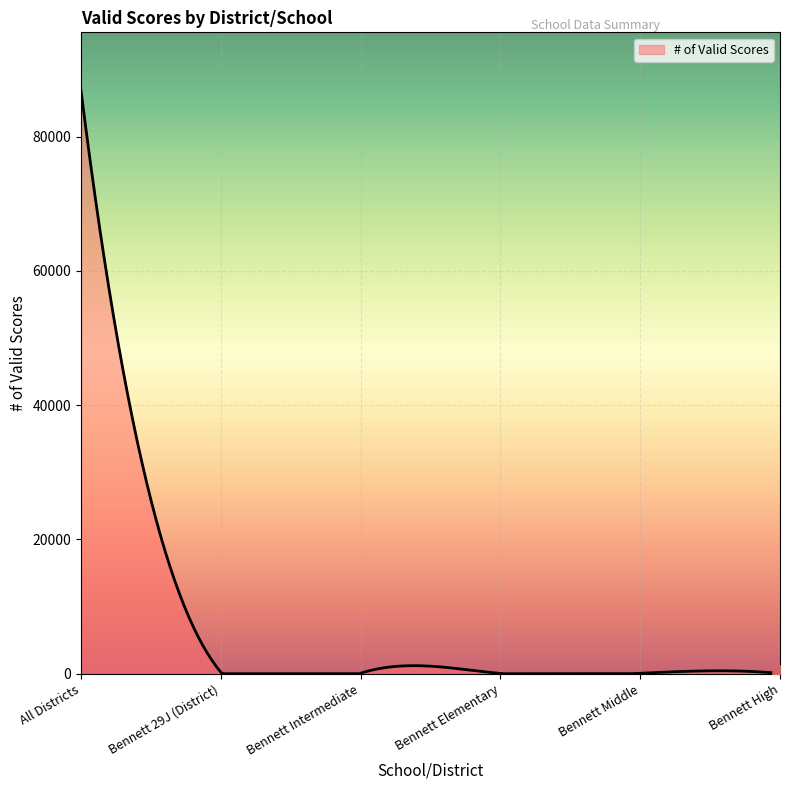

What is the greatest value displayed?

86856.0